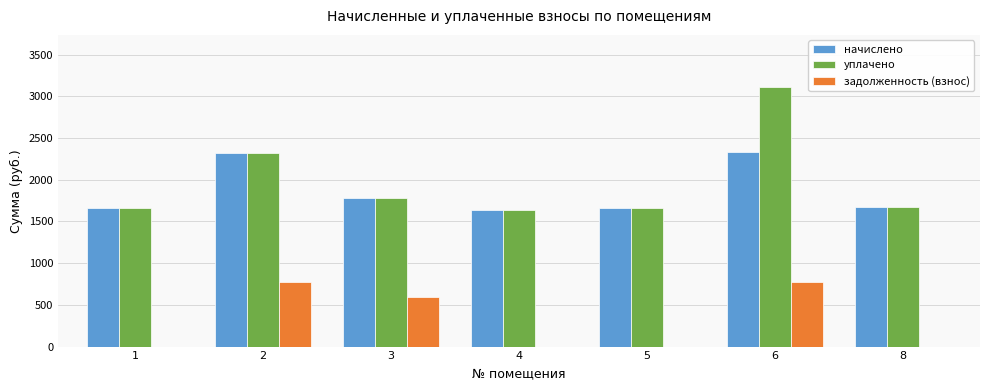

What is the sum of the начислено values at 5 and 2?

3977.6